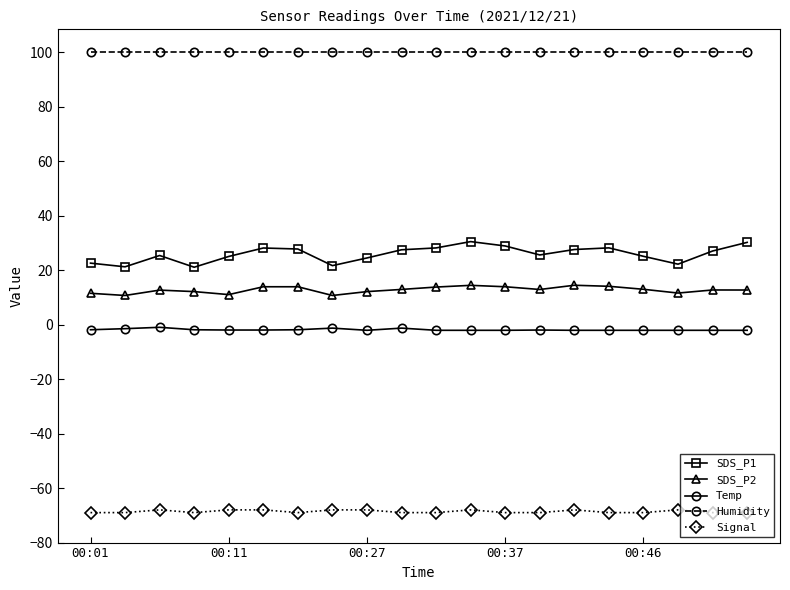

Which series has the widest spread of values?

SDS_P1